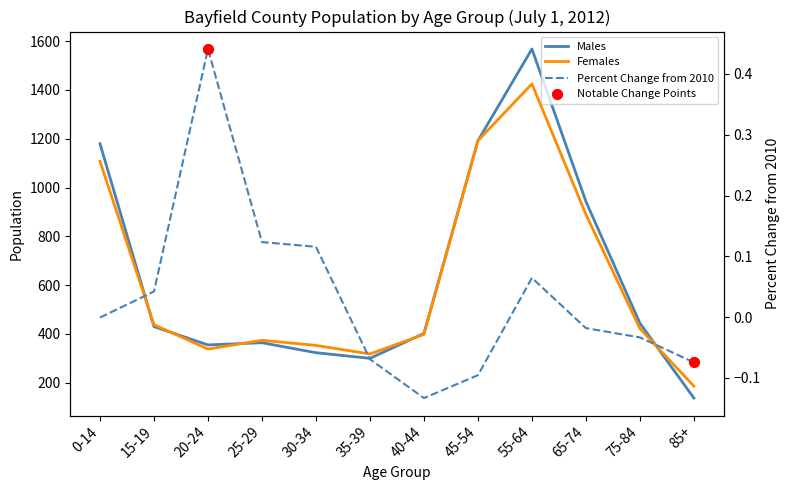

At which category is the sum across all series the highest?

55-64